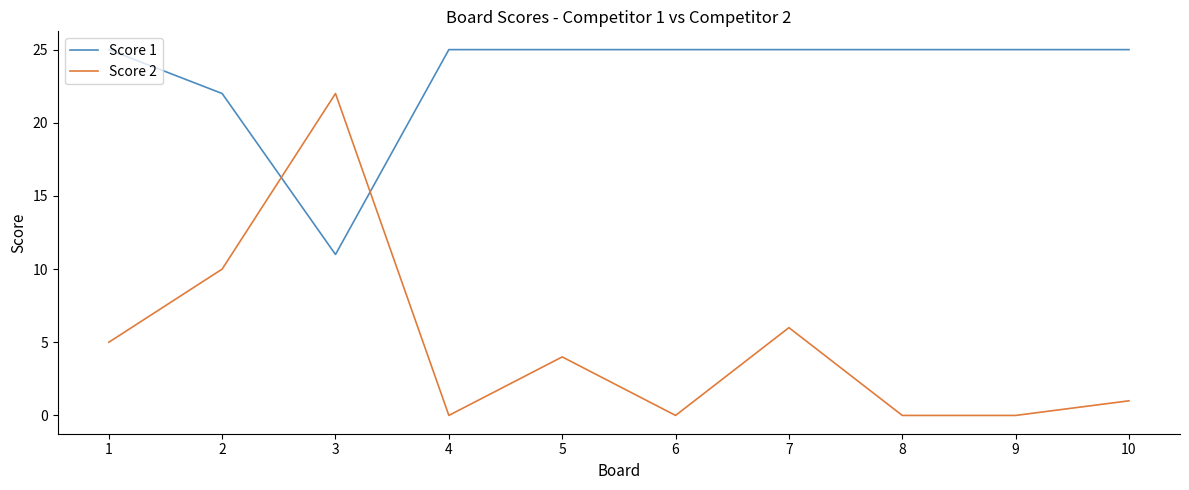

At which category does Score 1 reach its first local valley?

3